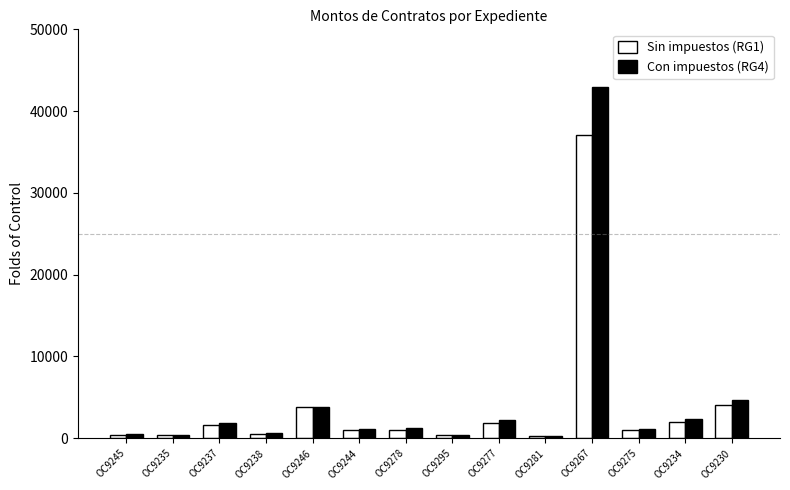

List the series in order of their peak value, highest first.

Con impuestos (RG4), Sin impuestos (RG1)